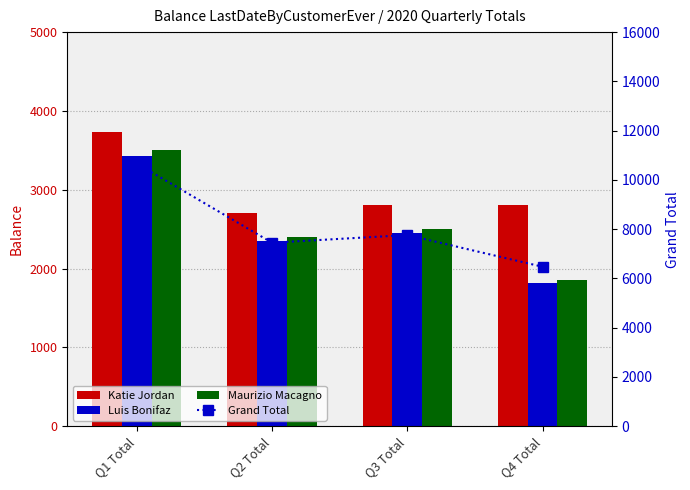

Between Q3 Total and Q4 Total, which is larger?

Q3 Total